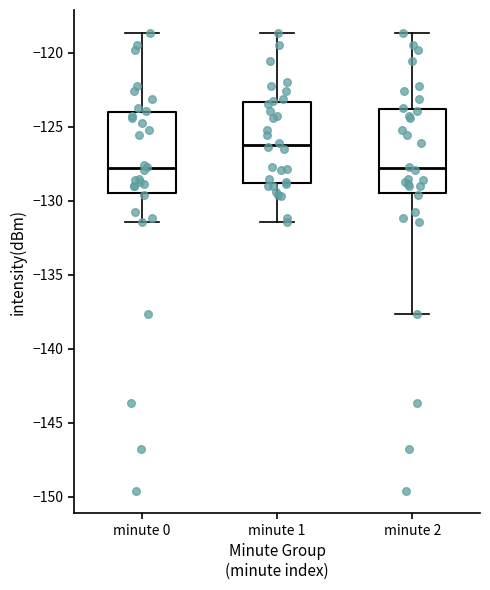

Where does the median line of the box for minute 2 sit on the y-axis? The values are not printed on the chart, so give them approximately, as read against the axis.

-128.0